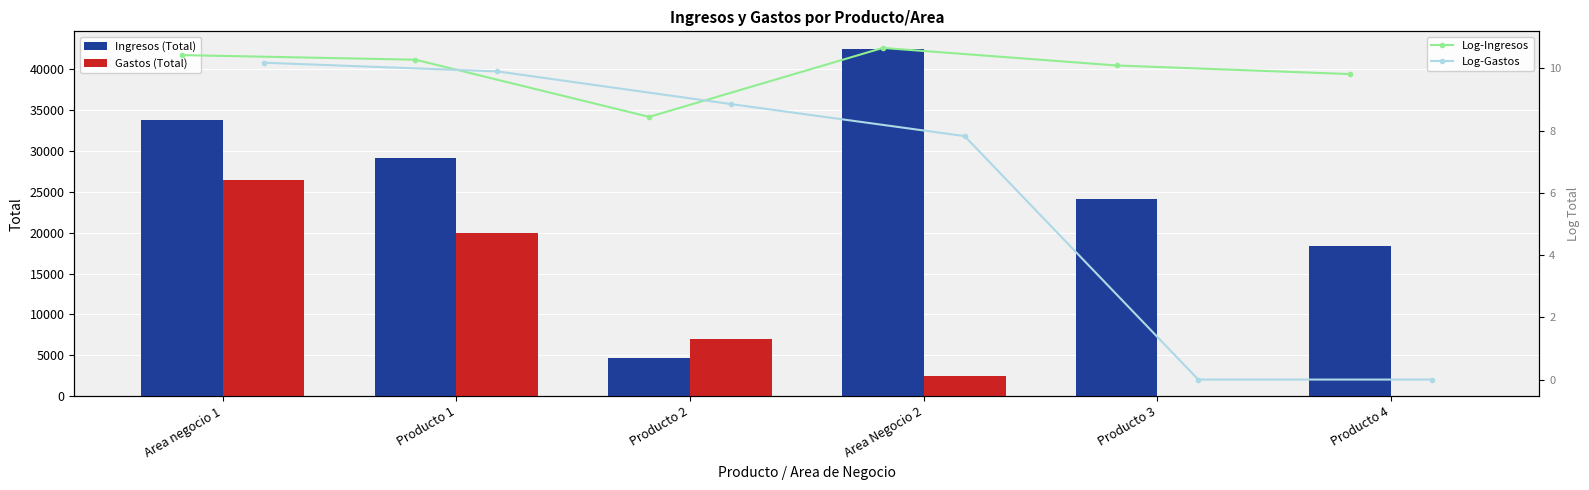

How many data points does each series have?

6